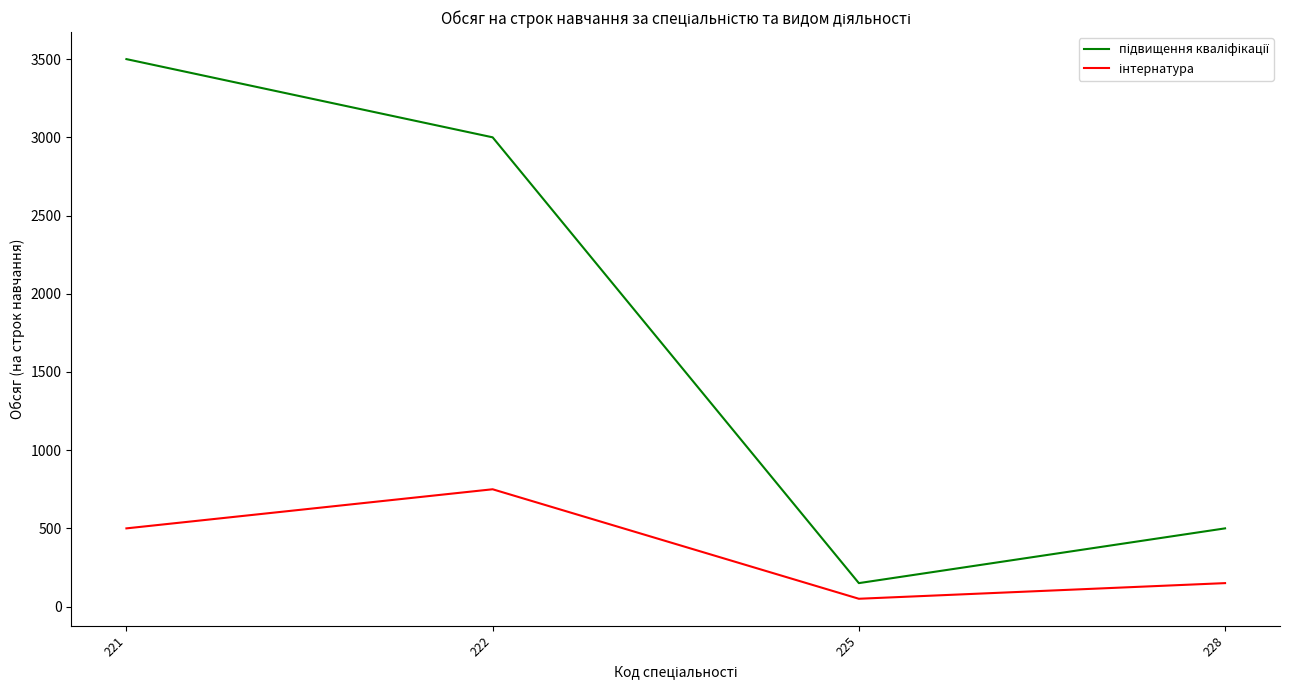

At which category does the chart reach its peak across all series?

221